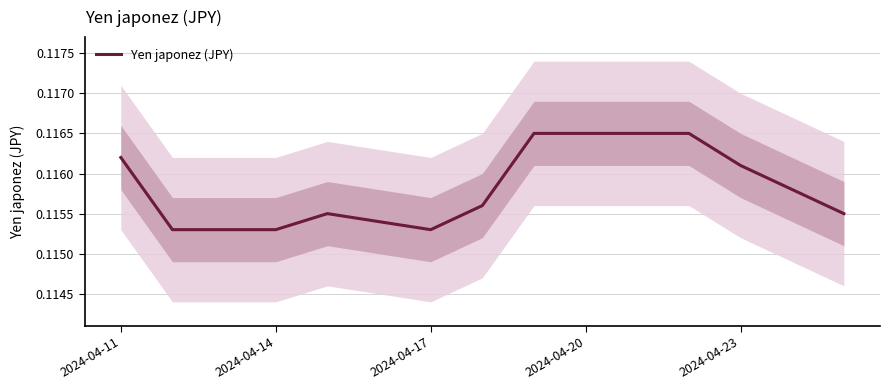

Which category has the highest value across all series?

8